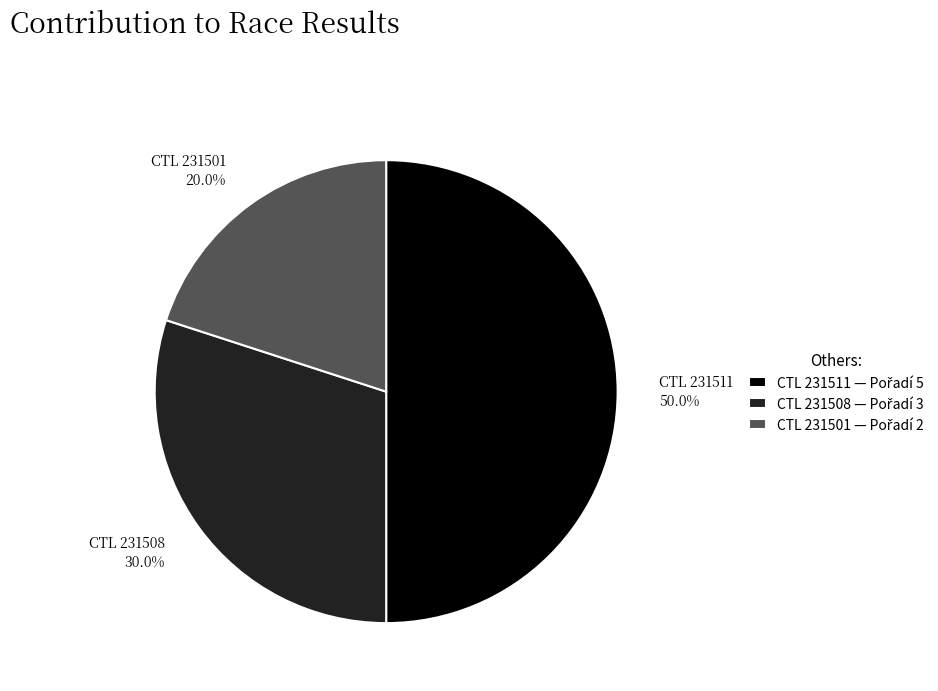

Approximately how many times larger is the value at CTL 231501 compared to CTL 231511?

0.4